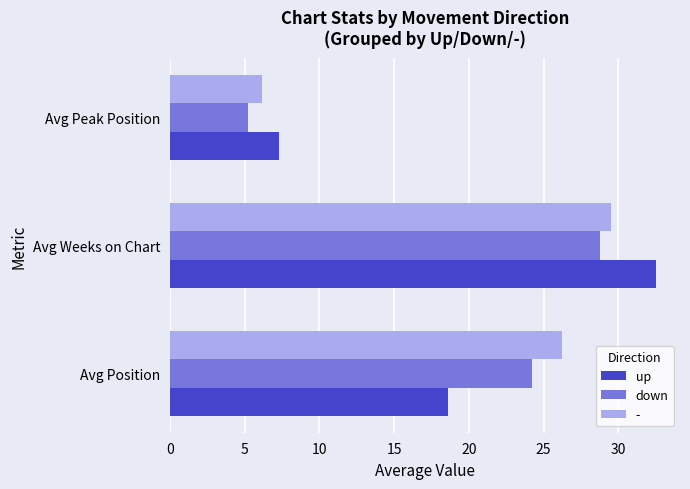

How many data points in up are above 18?

2